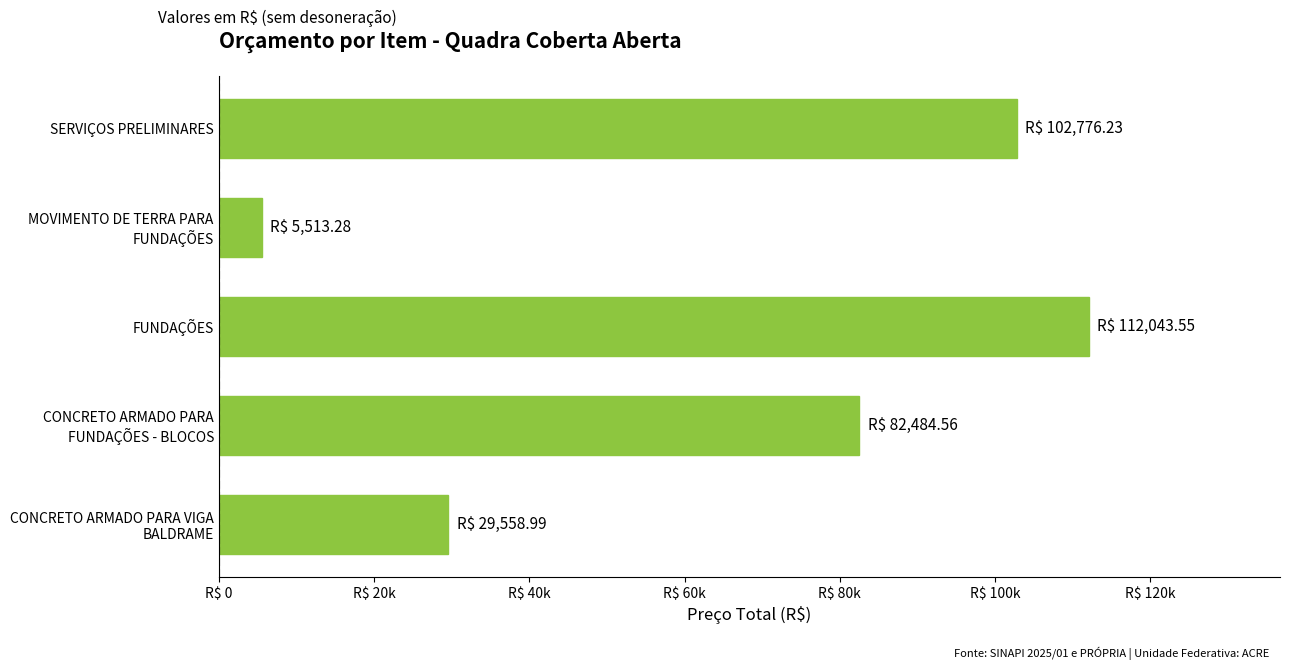

Are the bars horizontal?

Yes